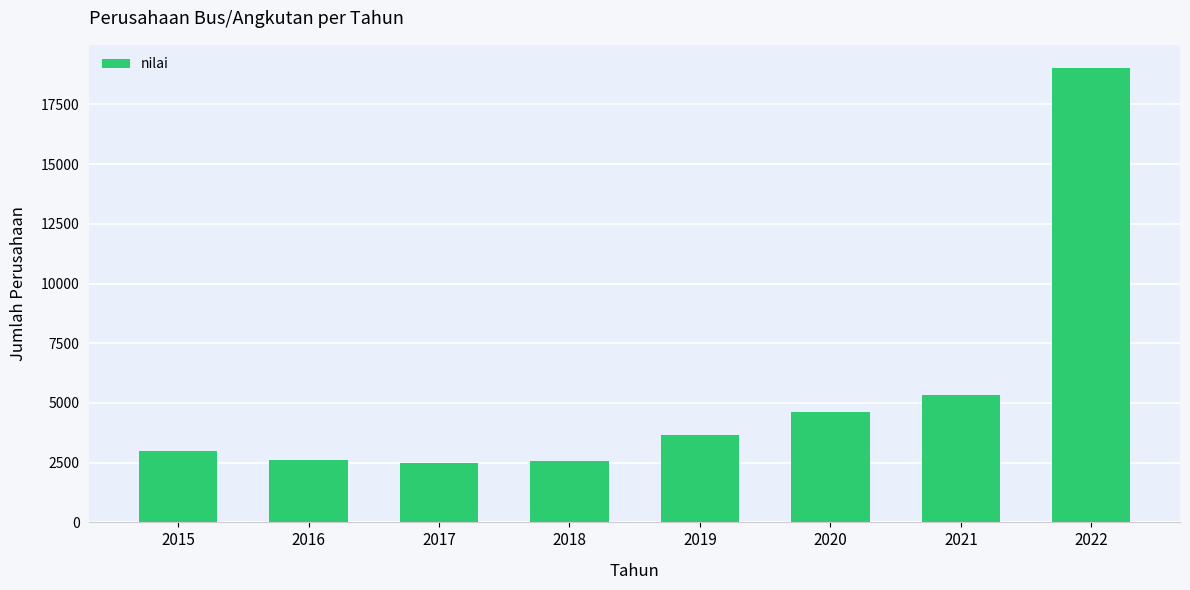

Are the bars horizontal?

No